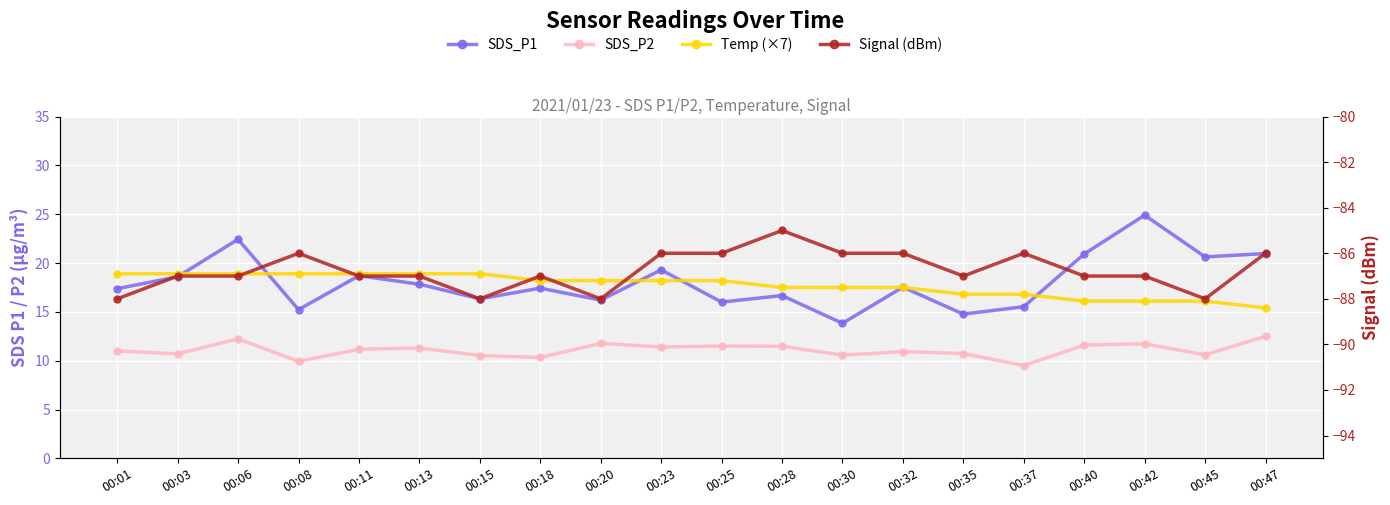

Count the number of categories in the chart.

20